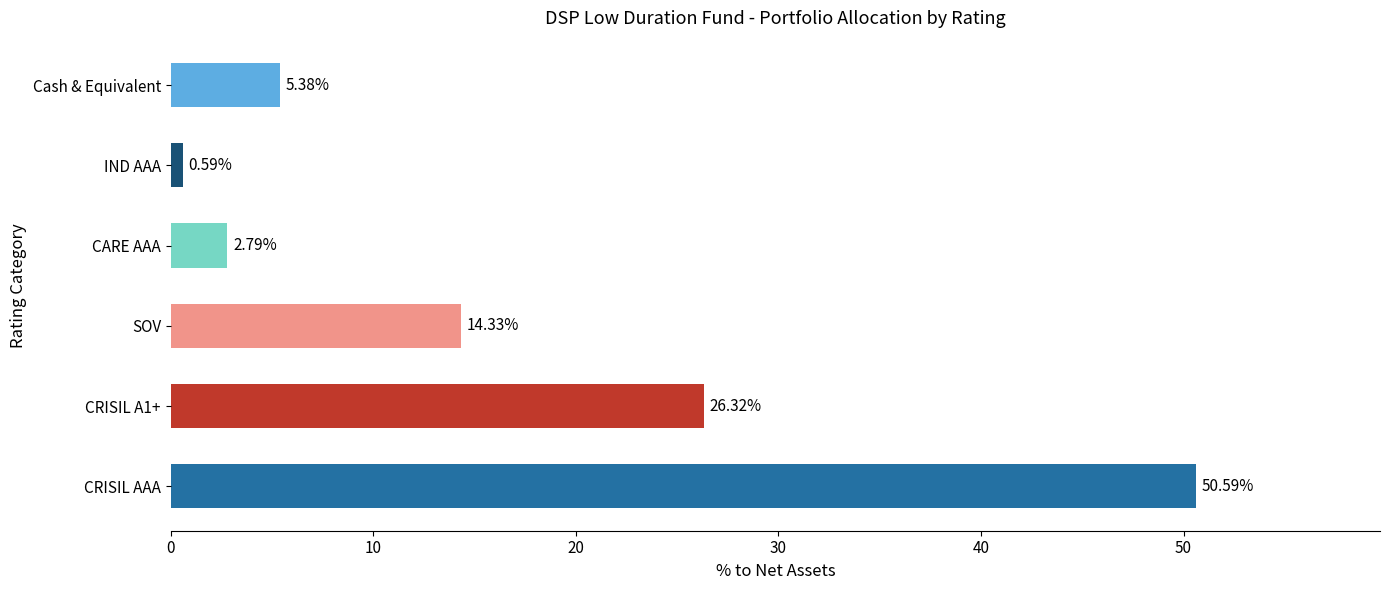

The value of SOV at CARE AAA is 2.8. True or false?

True